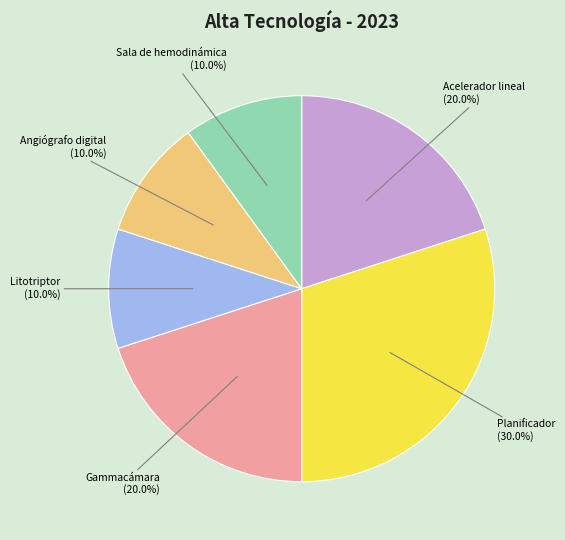

What is the largest slice in the pie chart?

Planificador